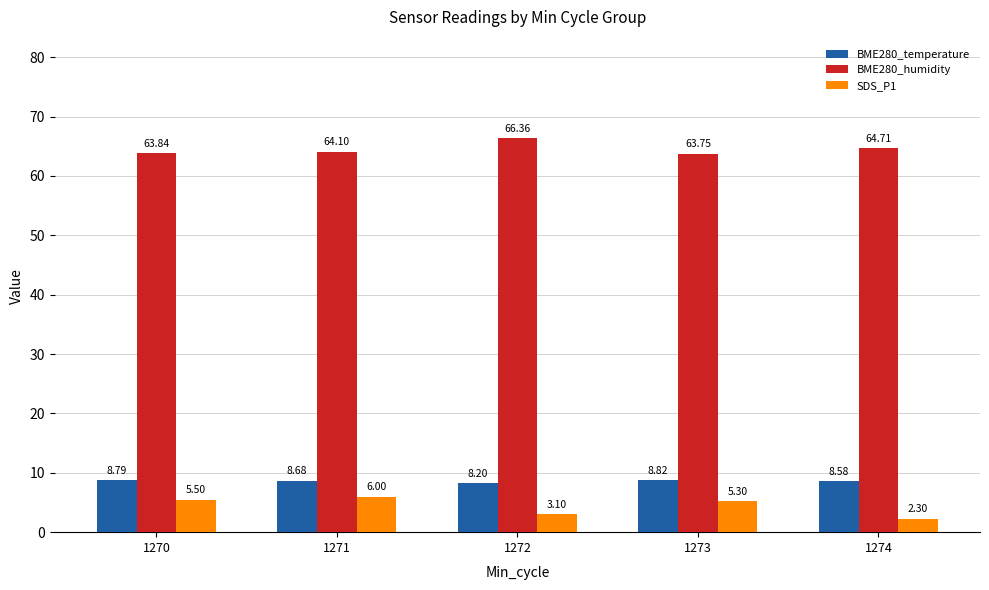

How many BME280_temperature values are between 8 and 9?

5